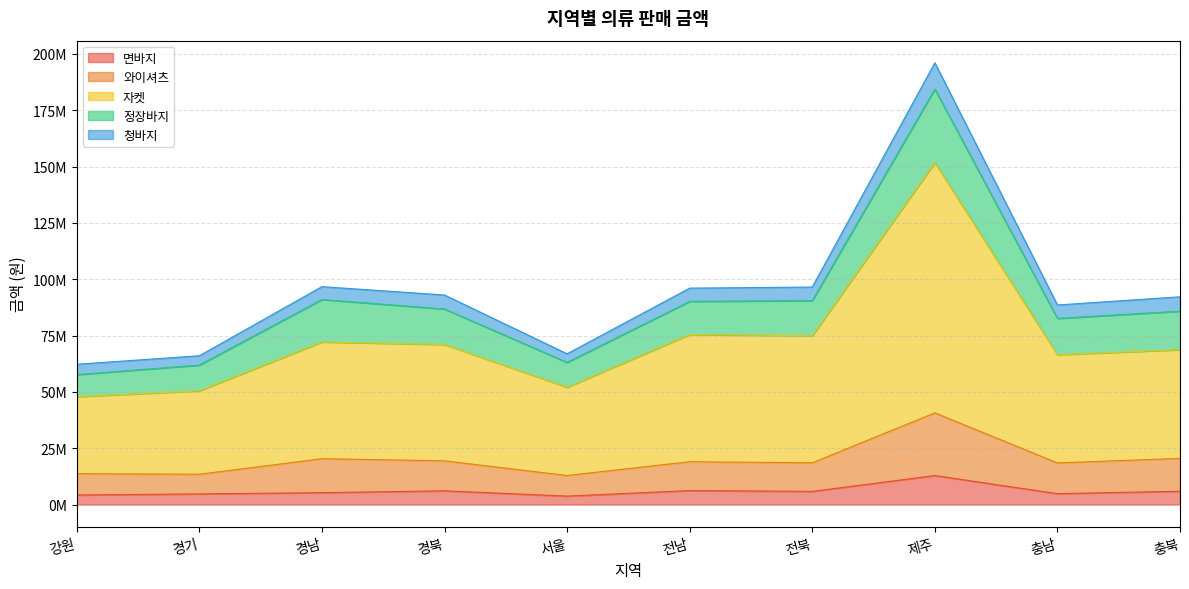

At which category is the sum across all series the highest?

제주